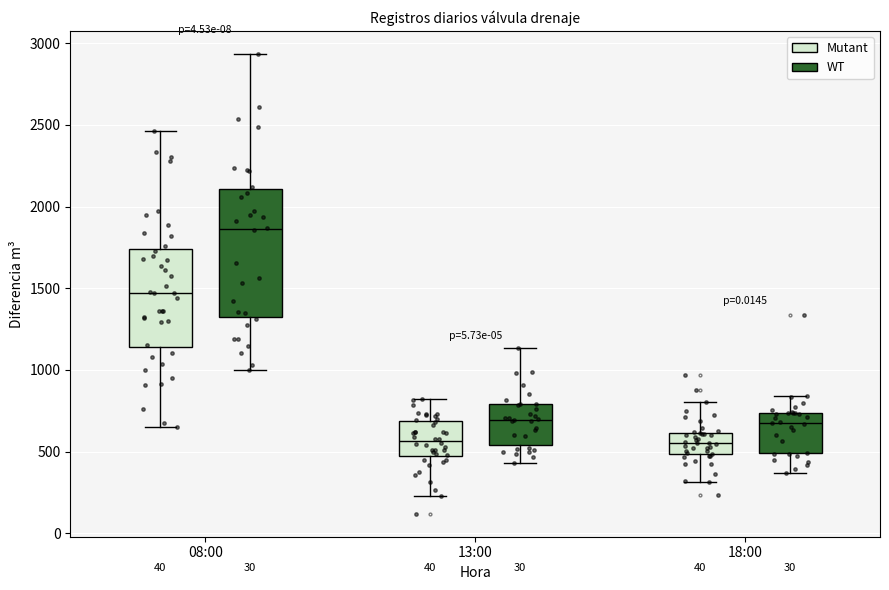

Reading left to right, read every box against the y-axis: the position of its median line, the range the box covers, and the ends of its whiskers. The values are not printed on the chart, so give them approximately, as read against the axis.

08:00 (Mutant): median 1450, box 1150 to 1750, whiskers 650 to 2450
08:00 (WT): median 1850, box 1300 to 2100, whiskers 1000 to 2950
13:00 (Mutant): median 550, box 450 to 700, whiskers 250 to 800
13:00 (WT): median 700, box 550 to 800, whiskers 450 to 1150
18:00 (Mutant): median 550, box 500 to 600, whiskers 300 to 800
18:00 (WT): median 700, box 500 to 750, whiskers 350 to 850